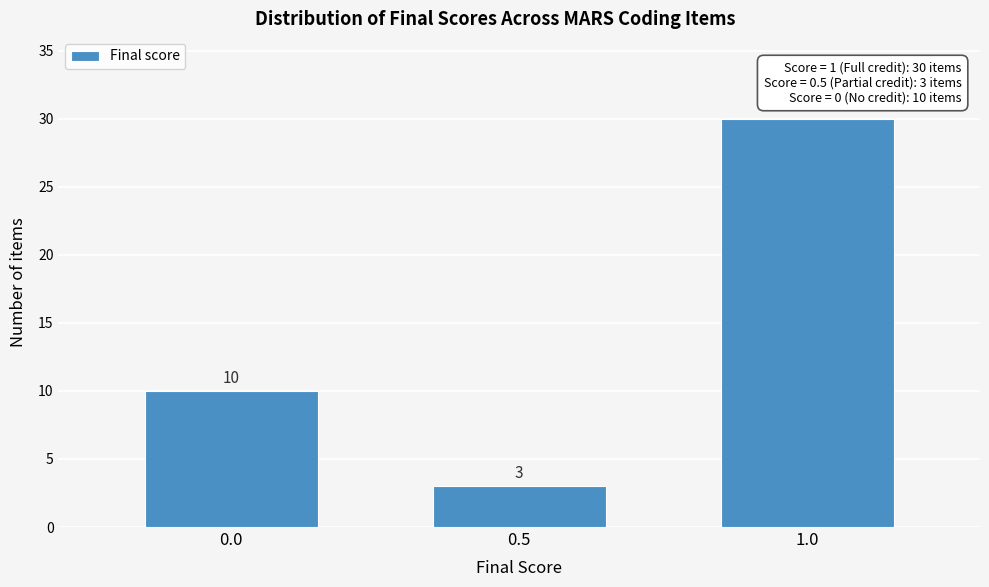

Reading left to right, what are all the values shown in this chart?

10	3	30